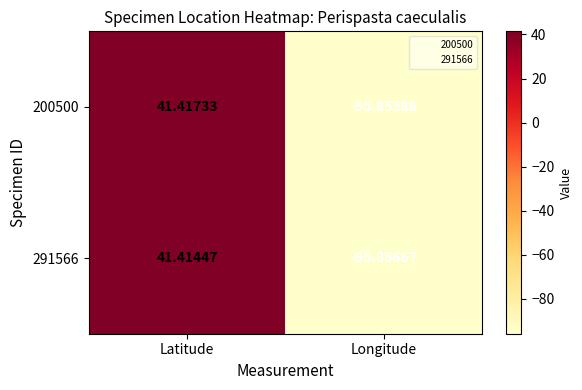

At which category is the sum across all series the highest?

Latitude